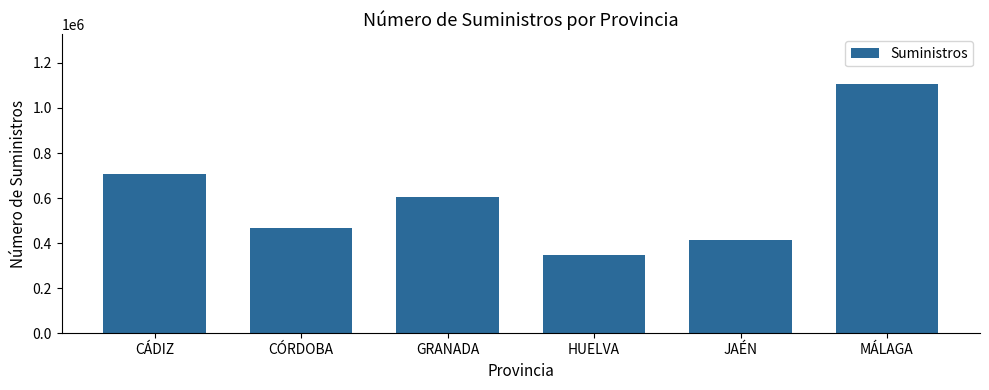

List the labels in order of value, smallest first.

HUELVA, JAÉN, CÓRDOBA, GRANADA, CÁDIZ, MÁLAGA